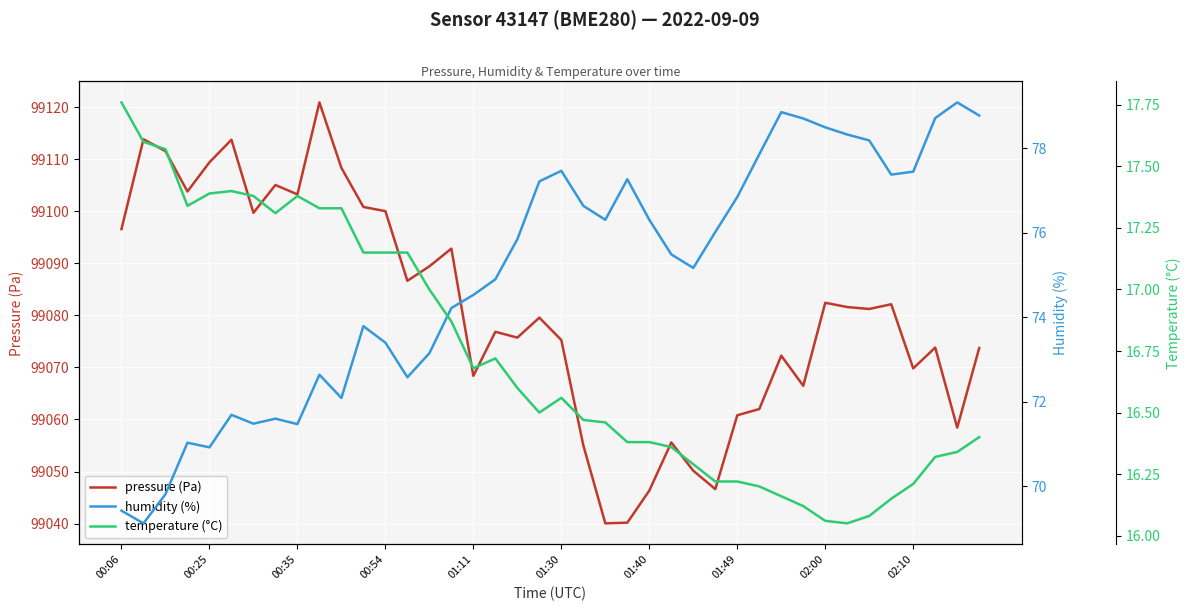

What are all the series names shown in the legend?

pressure (Pa), humidity (%), temperature (°C)